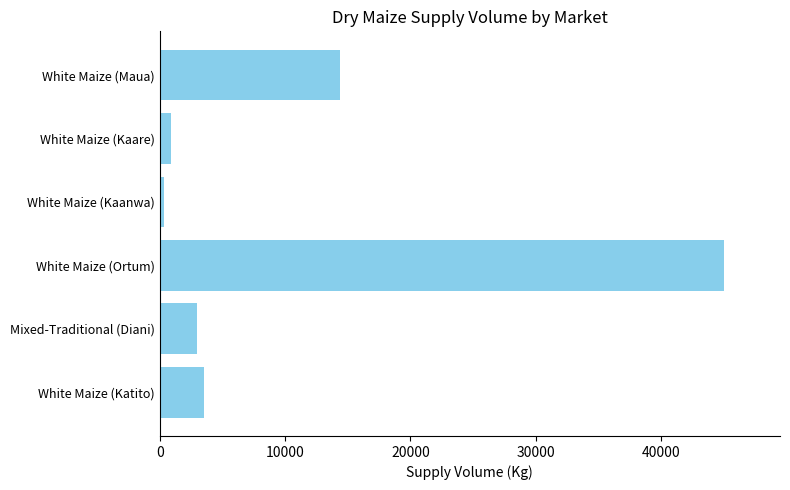

What is the difference between the values at White Maize (Katito) and White Maize (Maua)?

10900